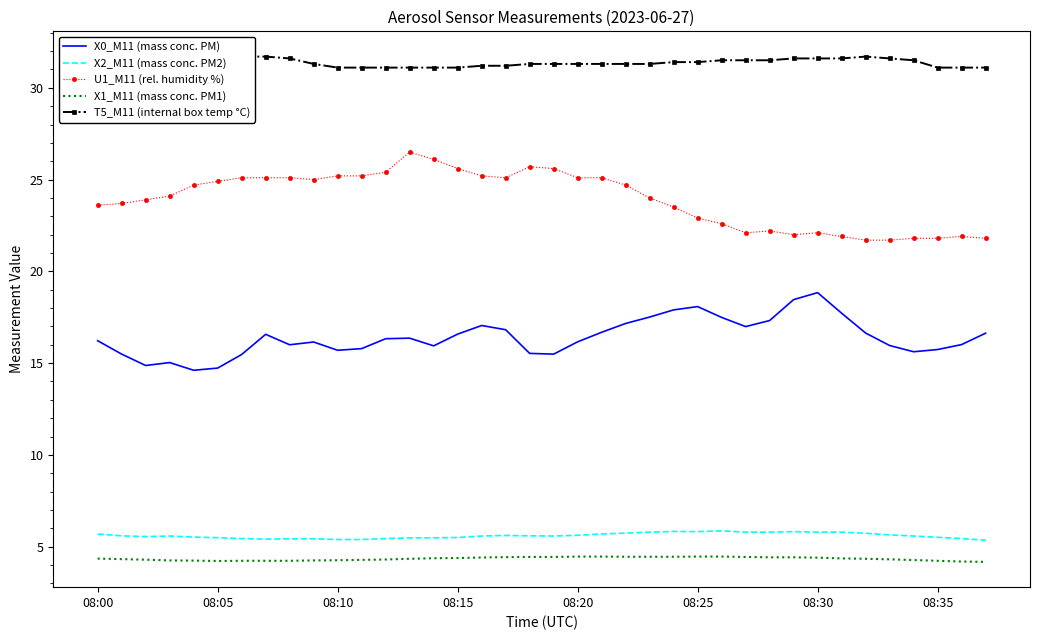

Is the value of X0_M11 (mass conc. PM) at 36 greater than the value of U1_M11 (rel. humidity %) at 08:00?

No